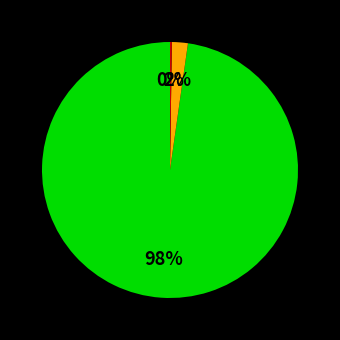

To the nearest percent, what is the difference between the largest and smallest slice percentages?

98%